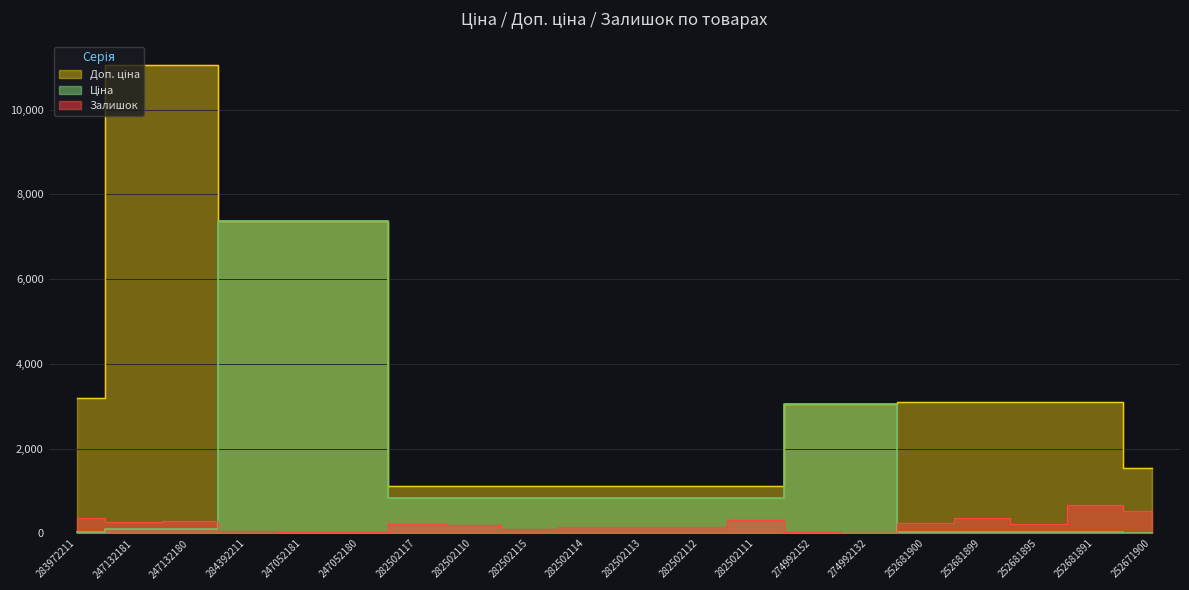

What is the difference between the maximum and minimum values in the Ціна series?

7344.7